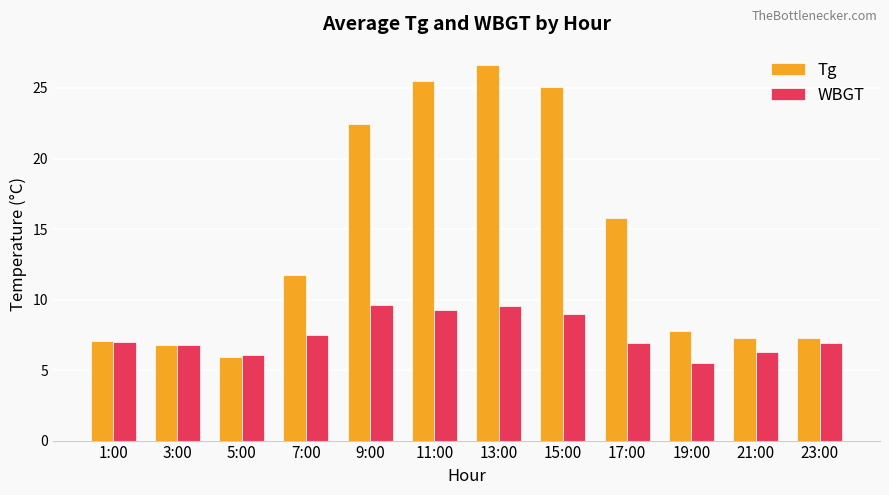

Which series has the widest spread of values?

Tg